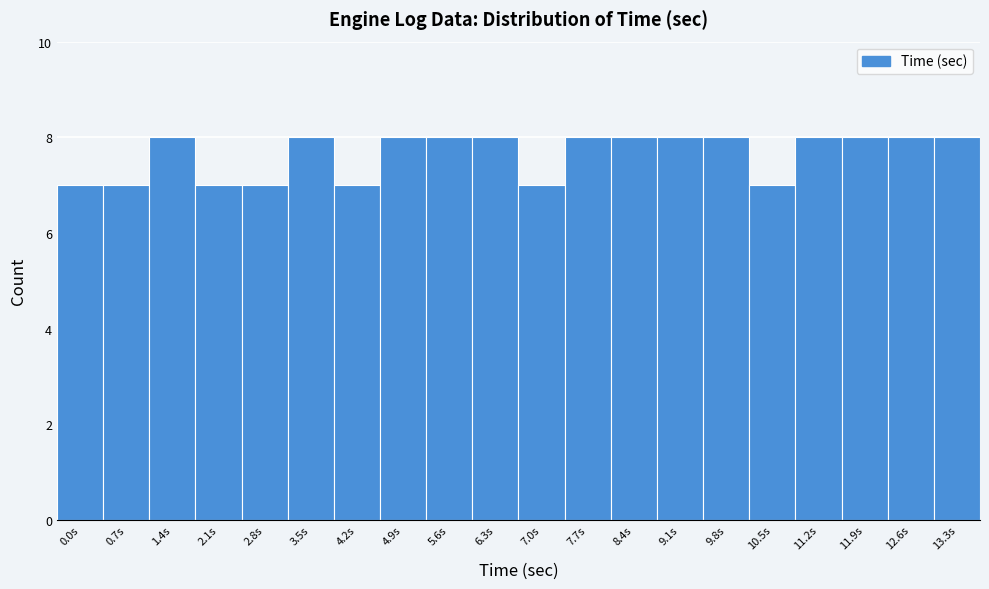

Reading right to left, extract all data points from this chart.

8	8	8	8	7	8	8	8	8	7	8	8	8	7	8	7	7	8	7	7